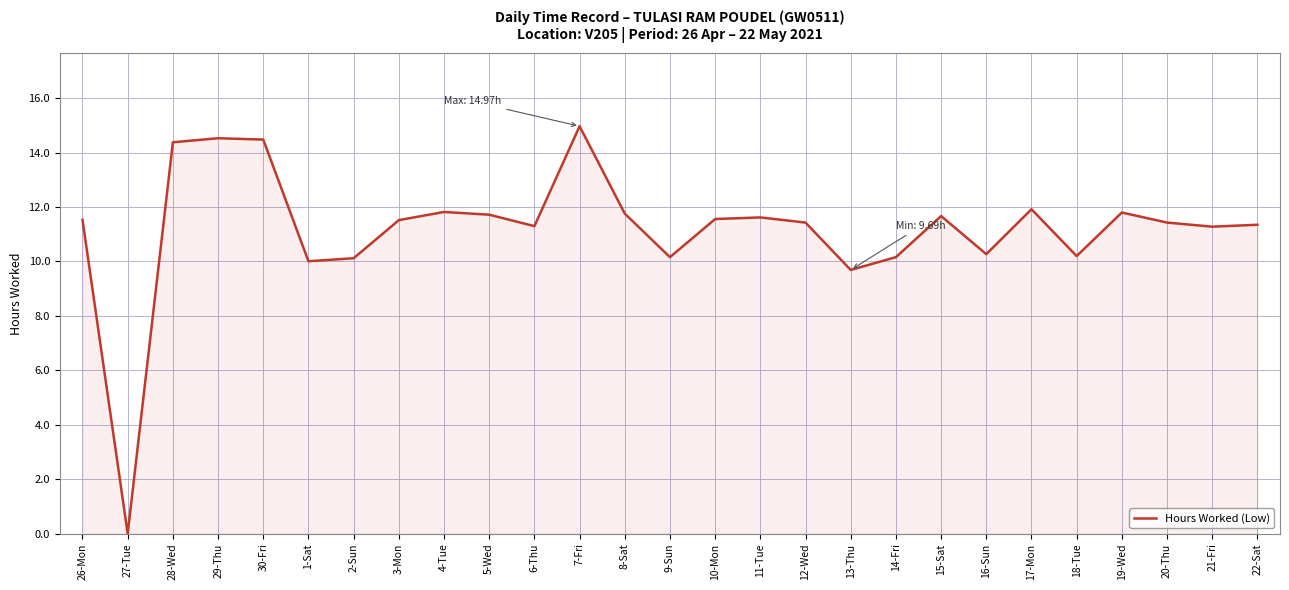

Is it true that the value at 17-Mon is 11.9?

True